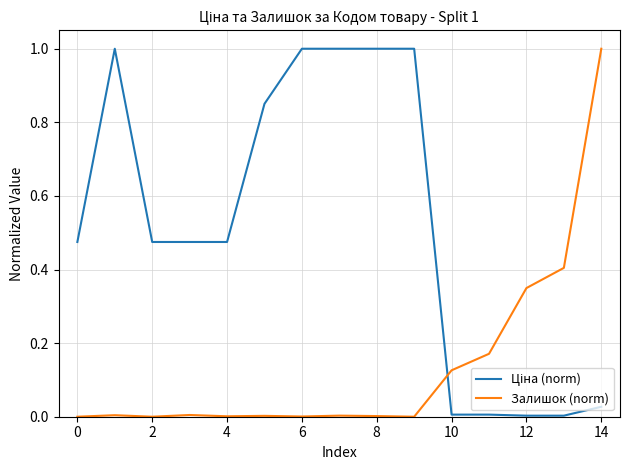

What is the highest value of the Залишок (norm) series?

1.0